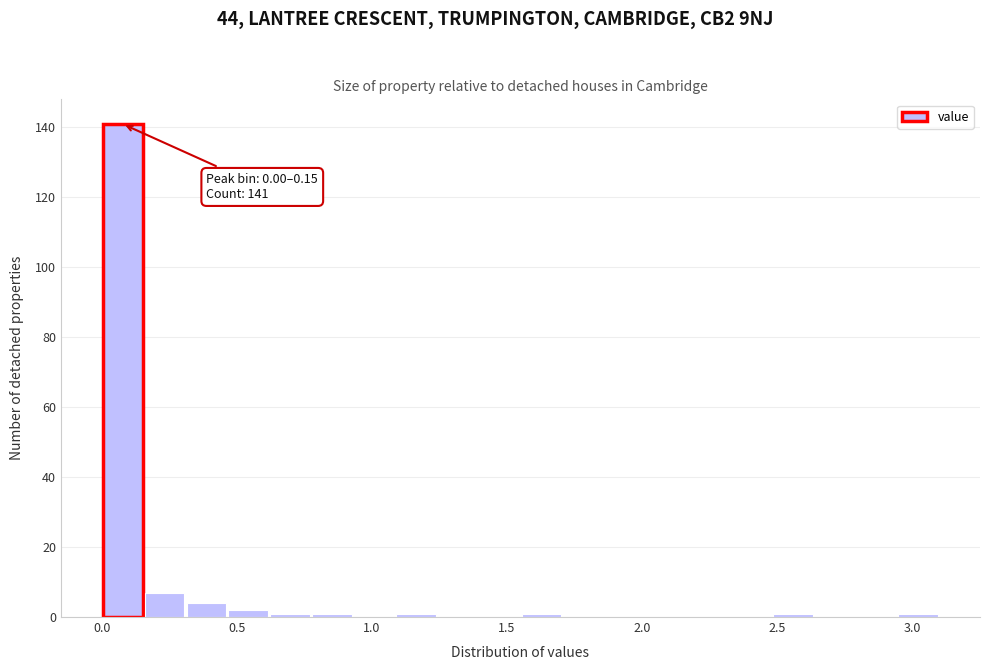

Read against the x-axis, roughly where is the centre of the tallest bar?

0.10